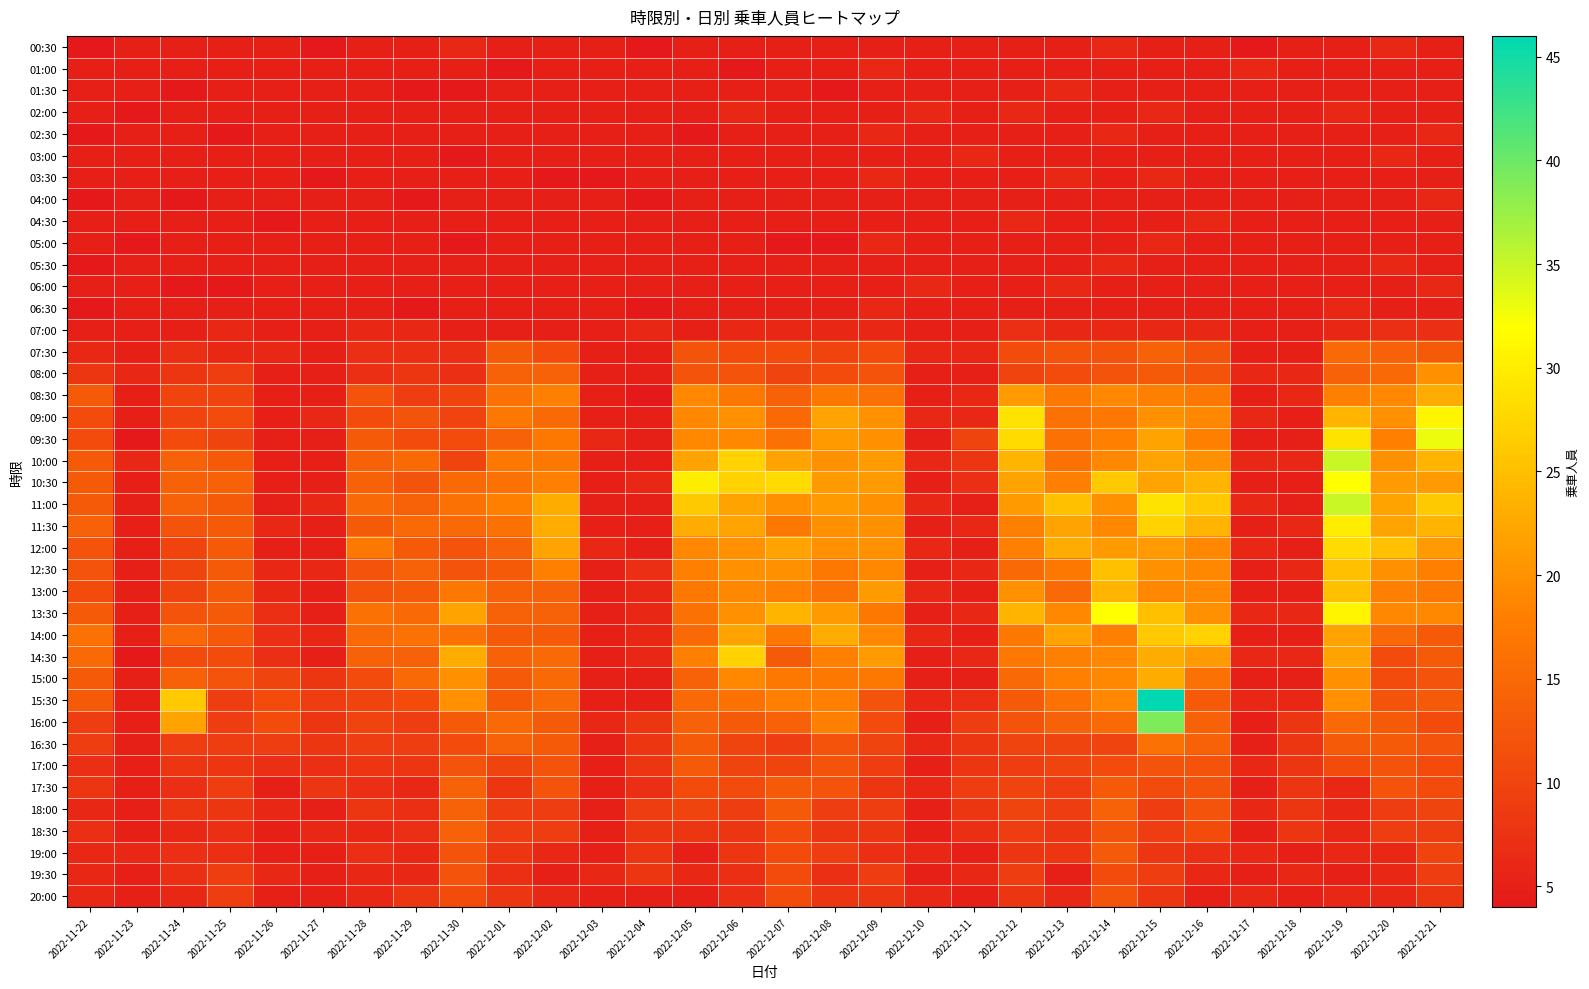

Reading right to left, what are all the values shown in this chart?

00:30: 2022-12-21=5	2022-12-20=6	2022-12-19=5	2022-12-18=5	2022-12-17=4	2022-12-16=5	2022-12-15=5	2022-12-14=6	2022-12-13=5	2022-12-12=5	2022-12-11=5	2022-12-10=5	2022-12-09=5	2022-12-08=5	2022-12-07=5	2022-12-06=5	2022-12-05=5	2022-12-04=4	2022-12-03=5	2022-12-02=5	2022-12-01=5	2022-11-30=6	2022-11-29=5	2022-11-28=5	2022-11-27=4	2022-11-26=5	2022-11-25=5	2022-11-24=5	2022-11-23=5	2022-11-22=4
01:00: 2022-12-21=5	2022-12-20=5	2022-12-19=5	2022-12-18=5	2022-12-17=6	2022-12-16=5	2022-12-15=5	2022-12-14=5	2022-12-13=5	2022-12-12=5	2022-12-11=5	2022-12-10=5	2022-12-09=6	2022-12-08=5	2022-12-07=5	2022-12-06=4	2022-12-05=5	2022-12-04=5	2022-12-03=5	2022-12-02=5	2022-12-01=4	2022-11-30=5	2022-11-29=5	2022-11-28=5	2022-11-27=5	2022-11-26=5	2022-11-25=5	2022-11-24=5	2022-11-23=5	2022-11-22=5
01:30: 2022-12-21=5	2022-12-20=5	2022-12-19=5	2022-12-18=5	2022-12-17=5	2022-12-16=5	2022-12-15=5	2022-12-14=5	2022-12-13=6	2022-12-12=5	2022-12-11=5	2022-12-10=5	2022-12-09=5	2022-12-08=4	2022-12-07=5	2022-12-06=5	2022-12-05=5	2022-12-04=5	2022-12-03=5	2022-12-02=5	2022-12-01=5	2022-11-30=4	2022-11-29=4	2022-11-28=5	2022-11-27=5	2022-11-26=5	2022-11-25=5	2022-11-24=4	2022-11-23=5	2022-11-22=5
02:00: 2022-12-21=5	2022-12-20=5	2022-12-19=6	2022-12-18=5	2022-12-17=5	2022-12-16=5	2022-12-15=6	2022-12-14=5	2022-12-13=5	2022-12-12=6	2022-12-11=5	2022-12-10=6	2022-12-09=5	2022-12-08=5	2022-12-07=5	2022-12-06=6	2022-12-05=5	2022-12-04=5	2022-12-03=5	2022-12-02=5	2022-12-01=5	2022-11-30=5	2022-11-29=5	2022-11-28=5	2022-11-27=5	2022-11-26=5	2022-11-25=5	2022-11-24=5	2022-11-23=4	2022-11-22=5
02:30: 2022-12-21=6	2022-12-20=5	2022-12-19=5	2022-12-18=5	2022-12-17=5	2022-12-16=5	2022-12-15=5	2022-12-14=6	2022-12-13=5	2022-12-12=5	2022-12-11=5	2022-12-10=5	2022-12-09=6	2022-12-08=5	2022-12-07=5	2022-12-06=5	2022-12-05=4	2022-12-04=5	2022-12-03=5	2022-12-02=5	2022-12-01=5	2022-11-30=5	2022-11-29=5	2022-11-28=5	2022-11-27=5	2022-11-26=5	2022-11-25=4	2022-11-24=5	2022-11-23=5	2022-11-22=4
03:00: 2022-12-21=5	2022-12-20=6	2022-12-19=5	2022-12-18=5	2022-12-17=5	2022-12-16=5	2022-12-15=5	2022-12-14=5	2022-12-13=5	2022-12-12=5	2022-12-11=6	2022-12-10=5	2022-12-09=5	2022-12-08=5	2022-12-07=5	2022-12-06=5	2022-12-05=5	2022-12-04=5	2022-12-03=5	2022-12-02=5	2022-12-01=5	2022-11-30=4	2022-11-29=5	2022-11-28=5	2022-11-27=5	2022-11-26=5	2022-11-25=5	2022-11-24=5	2022-11-23=5	2022-11-22=5
03:30: 2022-12-21=5	2022-12-20=5	2022-12-19=5	2022-12-18=5	2022-12-17=5	2022-12-16=5	2022-12-15=6	2022-12-14=5	2022-12-13=6	2022-12-12=5	2022-12-11=5	2022-12-10=5	2022-12-09=6	2022-12-08=5	2022-12-07=5	2022-12-06=5	2022-12-05=5	2022-12-04=5	2022-12-03=4	2022-12-02=4	2022-12-01=5	2022-11-30=5	2022-11-29=5	2022-11-28=5	2022-11-27=4	2022-11-26=5	2022-11-25=5	2022-11-24=5	2022-11-23=5	2022-11-22=5
04:00: 2022-12-21=6	2022-12-20=5	2022-12-19=5	2022-12-18=5	2022-12-17=5	2022-12-16=5	2022-12-15=5	2022-12-14=5	2022-12-13=5	2022-12-12=5	2022-12-11=5	2022-12-10=5	2022-12-09=5	2022-12-08=5	2022-12-07=5	2022-12-06=5	2022-12-05=5	2022-12-04=4	2022-12-03=5	2022-12-02=5	2022-12-01=5	2022-11-30=5	2022-11-29=4	2022-11-28=5	2022-11-27=5	2022-11-26=5	2022-11-25=5	2022-11-24=4	2022-11-23=5	2022-11-22=4
04:30: 2022-12-21=5	2022-12-20=5	2022-12-19=5	2022-12-18=5	2022-12-17=5	2022-12-16=6	2022-12-15=5	2022-12-14=5	2022-12-13=5	2022-12-12=6	2022-12-11=5	2022-12-10=5	2022-12-09=5	2022-12-08=5	2022-12-07=5	2022-12-06=5	2022-12-05=5	2022-12-04=5	2022-12-03=5	2022-12-02=5	2022-12-01=5	2022-11-30=5	2022-11-29=5	2022-11-28=5	2022-11-27=5	2022-11-26=4	2022-11-25=5	2022-11-24=5	2022-11-23=5	2022-11-22=5
05:00: 2022-12-21=5	2022-12-20=5	2022-12-19=5	2022-12-18=5	2022-12-17=5	2022-12-16=5	2022-12-15=6	2022-12-14=5	2022-12-13=5	2022-12-12=5	2022-12-11=5	2022-12-10=5	2022-12-09=6	2022-12-08=4	2022-12-07=4	2022-12-06=5	2022-12-05=5	2022-12-04=5	2022-12-03=5	2022-12-02=5	2022-12-01=5	2022-11-30=4	2022-11-29=5	2022-11-28=5	2022-11-27=5	2022-11-26=5	2022-11-25=5	2022-11-24=5	2022-11-23=4	2022-11-22=5
05:30: 2022-12-21=5	2022-12-20=6	2022-12-19=5	2022-12-18=5	2022-12-17=5	2022-12-16=5	2022-12-15=5	2022-12-14=6	2022-12-13=5	2022-12-12=5	2022-12-11=5	2022-12-10=5	2022-12-09=5	2022-12-08=5	2022-12-07=5	2022-12-06=5	2022-12-05=5	2022-12-04=5	2022-12-03=5	2022-12-02=5	2022-12-01=5	2022-11-30=5	2022-11-29=5	2022-11-28=5	2022-11-27=5	2022-11-26=5	2022-11-25=5	2022-11-24=5	2022-11-23=5	2022-11-22=4
06:00: 2022-12-21=6	2022-12-20=5	2022-12-19=5	2022-12-18=5	2022-12-17=5	2022-12-16=5	2022-12-15=5	2022-12-14=5	2022-12-13=6	2022-12-12=5	2022-12-11=5	2022-12-10=6	2022-12-09=5	2022-12-08=5	2022-12-07=5	2022-12-06=5	2022-12-05=5	2022-12-04=5	2022-12-03=5	2022-12-02=5	2022-12-01=5	2022-11-30=5	2022-11-29=5	2022-11-28=5	2022-11-27=5	2022-11-26=5	2022-11-25=4	2022-11-24=4	2022-11-23=5	2022-11-22=5
06:30: 2022-12-21=5	2022-12-20=5	2022-12-19=6	2022-12-18=5	2022-12-17=5	2022-12-16=5	2022-12-15=5	2022-12-14=5	2022-12-13=5	2022-12-12=5	2022-12-11=5	2022-12-10=5	2022-12-09=6	2022-12-08=5	2022-12-07=5	2022-12-06=5	2022-12-05=5	2022-12-04=4	2022-12-03=5	2022-12-02=5	2022-12-01=5	2022-11-30=5	2022-11-29=4	2022-11-28=5	2022-11-27=5	2022-11-26=5	2022-11-25=5	2022-11-24=5	2022-11-23=5	2022-11-22=4
07:00: 2022-12-21=7	2022-12-20=7	2022-12-19=6	2022-12-18=5	2022-12-17=5	2022-12-16=6	2022-12-15=6	2022-12-14=6	2022-12-13=6	2022-12-12=7	2022-12-11=5	2022-12-10=5	2022-12-09=6	2022-12-08=6	2022-12-07=6	2022-12-06=6	2022-12-05=5	2022-12-04=6	2022-12-03=5	2022-12-02=5	2022-12-01=5	2022-11-30=5	2022-11-29=6	2022-11-28=6	2022-11-27=5	2022-11-26=5	2022-11-25=6	2022-11-24=5	2022-11-23=5	2022-11-22=5
07:30: 2022-12-21=13	2022-12-20=14	2022-12-19=15	2022-12-18=5	2022-12-17=5	2022-12-16=12	2022-12-15=14	2022-12-14=12	2022-12-13=12	2022-12-12=11	2022-12-11=6	2022-12-10=6	2022-12-09=11	2022-12-08=10	2022-12-07=11	2022-12-06=11	2022-12-05=12	2022-12-04=5	2022-12-03=5	2022-12-02=11	2022-12-01=13	2022-11-30=7	2022-11-29=7	2022-11-28=7	2022-11-27=5	2022-11-26=6	2022-11-25=6	2022-11-24=7	2022-11-23=5	2022-11-22=6
08:00: 2022-12-21=20	2022-12-20=15	2022-12-19=14	2022-12-18=6	2022-12-17=6	2022-12-16=12	2022-12-15=13	2022-12-14=12	2022-12-13=11	2022-12-12=10	2022-12-11=5	2022-12-10=5	2022-12-09=12	2022-12-08=11	2022-12-07=10	2022-12-06=12	2022-12-05=12	2022-12-04=5	2022-12-03=5	2022-12-02=14	2022-12-01=14	2022-11-30=7	2022-11-29=8	2022-11-28=7	2022-11-27=5	2022-11-26=5	2022-11-25=9	2022-11-24=8	2022-11-23=6	2022-11-22=8
08:30: 2022-12-21=23	2022-12-20=19	2022-12-19=18	2022-12-18=6	2022-12-17=5	2022-12-16=17	2022-12-15=18	2022-12-14=19	2022-12-13=17	2022-12-12=21	2022-12-11=6	2022-12-10=5	2022-12-09=16	2022-12-08=17	2022-12-07=14	2022-12-06=17	2022-12-05=19	2022-12-04=4	2022-12-03=5	2022-12-02=18	2022-12-01=16	2022-11-30=10	2022-11-29=9	2022-11-28=12	2022-11-27=5	2022-11-26=5	2022-11-25=10	2022-11-24=10	2022-11-23=5	2022-11-22=13
09:00: 2022-12-21=31	2022-12-20=20	2022-12-19=24	2022-12-18=5	2022-12-17=6	2022-12-16=19	2022-12-15=20	2022-12-14=17	2022-12-13=16	2022-12-12=29	2022-12-11=6	2022-12-10=6	2022-12-09=20	2022-12-08=22	2022-12-07=15	2022-12-06=20	2022-12-05=19	2022-12-04=5	2022-12-03=5	2022-12-02=15	2022-12-01=17	2022-11-30=10	2022-11-29=12	2022-11-28=11	2022-11-27=6	2022-11-26=5	2022-11-25=11	2022-11-24=10	2022-11-23=5	2022-11-22=11
09:30: 2022-12-21=33	2022-12-20=18	2022-12-19=29	2022-12-18=5	2022-12-17=5	2022-12-16=18	2022-12-15=22	2022-12-14=18	2022-12-13=16	2022-12-12=28	2022-12-11=10	2022-12-10=5	2022-12-09=20	2022-12-08=21	2022-12-07=16	2022-12-06=19	2022-12-05=19	2022-12-04=5	2022-12-03=6	2022-12-02=17	2022-12-01=14	2022-11-30=11	2022-11-29=11	2022-11-28=13	2022-11-27=5	2022-11-26=5	2022-11-25=10	2022-11-24=11	2022-11-23=4	2022-11-22=11
10:00: 2022-12-21=24	2022-12-20=20	2022-12-19=35	2022-12-18=6	2022-12-17=6	2022-12-16=20	2022-12-15=22	2022-12-14=19	2022-12-13=16	2022-12-12=24	2022-12-11=8	2022-12-10=6	2022-12-09=21	2022-12-08=20	2022-12-07=22	2022-12-06=27	2022-12-05=22	2022-12-04=5	2022-12-03=5	2022-12-02=17	2022-12-01=17	2022-11-30=10	2022-11-29=15	2022-11-28=14	2022-11-27=5	2022-11-26=5	2022-11-25=13	2022-11-24=14	2022-11-23=6	2022-11-22=13
10:30: 2022-12-21=21	2022-12-20=21	2022-12-19=32	2022-12-18=5	2022-12-17=5	2022-12-16=24	2022-12-15=22	2022-12-14=26	2022-12-13=18	2022-12-12=22	2022-12-11=7	2022-12-10=5	2022-12-09=21	2022-12-08=21	2022-12-07=28	2022-12-06=27	2022-12-05=30	2022-12-04=6	2022-12-03=5	2022-12-02=18	2022-12-01=16	2022-11-30=15	2022-11-29=12	2022-11-28=14	2022-11-27=5	2022-11-26=5	2022-11-25=14	2022-11-24=14	2022-11-23=5	2022-11-22=13
11:00: 2022-12-21=26	2022-12-20=22	2022-12-19=35	2022-12-18=5	2022-12-17=6	2022-12-16=26	2022-12-15=29	2022-12-14=20	2022-12-13=25	2022-12-12=21	2022-12-11=5	2022-12-10=6	2022-12-09=20	2022-12-08=21	2022-12-07=20	2022-12-06=22	2022-12-05=26	2022-12-04=5	2022-12-03=5	2022-12-02=23	2022-12-01=18	2022-11-30=16	2022-11-29=14	2022-11-28=15	2022-11-27=6	2022-11-26=5	2022-11-25=13	2022-11-24=14	2022-11-23=5	2022-11-22=13
11:30: 2022-12-21=24	2022-12-20=22	2022-12-19=30	2022-12-18=6	2022-12-17=5	2022-12-16=24	2022-12-15=27	2022-12-14=19	2022-12-13=22	2022-12-12=18	2022-12-11=6	2022-12-10=5	2022-12-09=20	2022-12-08=20	2022-12-07=17	2022-12-06=22	2022-12-05=23	2022-12-04=5	2022-12-03=5	2022-12-02=23	2022-12-01=16	2022-11-30=15	2022-11-29=15	2022-11-28=13	2022-11-27=5	2022-11-26=6	2022-11-25=13	2022-11-24=12	2022-11-23=5	2022-11-22=14
12:00: 2022-12-21=21	2022-12-20=25	2022-12-19=28	2022-12-18=5	2022-12-17=6	2022-12-16=19	2022-12-15=21	2022-12-14=21	2022-12-13=23	2022-12-12=18	2022-12-11=5	2022-12-10=6	2022-12-09=20	2022-12-08=20	2022-12-07=22	2022-12-06=20	2022-12-05=19	2022-12-04=5	2022-12-03=6	2022-12-02=22	2022-12-01=14	2022-11-30=12	2022-11-29=13	2022-11-28=17	2022-11-27=5	2022-11-26=5	2022-11-25=13	2022-11-24=10	2022-11-23=5	2022-11-22=12
12:30: 2022-12-21=18	2022-12-20=20	2022-12-19=25	2022-12-18=6	2022-12-17=5	2022-12-16=19	2022-12-15=20	2022-12-14=25	2022-12-13=17	2022-12-12=15	2022-12-11=6	2022-12-10=5	2022-12-09=19	2022-12-08=17	2022-12-07=20	2022-12-06=20	2022-12-05=18	2022-12-04=7	2022-12-03=5	2022-12-02=18	2022-12-01=13	2022-11-30=12	2022-11-29=14	2022-11-28=12	2022-11-27=6	2022-11-26=6	2022-11-25=13	2022-11-24=10	2022-11-23=5	2022-11-22=12
13:00: 2022-12-21=17	2022-12-20=18	2022-12-19=25	2022-12-18=5	2022-12-17=5	2022-12-16=19	2022-12-15=19	2022-12-14=24	2022-12-13=15	2022-12-12=20	2022-12-11=5	2022-12-10=6	2022-12-09=21	2022-12-08=16	2022-12-07=18	2022-12-06=19	2022-12-05=17	2022-12-04=6	2022-12-03=5	2022-12-02=14	2022-12-01=14	2022-11-30=17	2022-11-29=13	2022-11-28=12	2022-11-27=5	2022-11-26=6	2022-11-25=13	2022-11-24=10	2022-11-23=5	2022-11-22=11
13:30: 2022-12-21=19	2022-12-20=19	2022-12-19=31	2022-12-18=6	2022-12-17=6	2022-12-16=20	2022-12-15=25	2022-12-14=32	2022-12-13=19	2022-12-12=24	2022-12-11=6	2022-12-10=5	2022-12-09=17	2022-12-08=21	2022-12-07=24	2022-12-06=20	2022-12-05=16	2022-12-04=6	2022-12-03=5	2022-12-02=14	2022-12-01=14	2022-11-30=22	2022-11-29=15	2022-11-28=16	2022-11-27=5	2022-11-26=7	2022-11-25=13	2022-11-24=12	2022-11-23=5	2022-11-22=13
14:00: 2022-12-21=13	2022-12-20=15	2022-12-19=22	2022-12-18=5	2022-12-17=5	2022-12-16=27	2022-12-15=26	2022-12-14=18	2022-12-13=22	2022-12-12=17	2022-12-11=5	2022-12-10=6	2022-12-09=19	2022-12-08=23	2022-12-07=17	2022-12-06=22	2022-12-05=15	2022-12-04=6	2022-12-03=5	2022-12-02=13	2022-12-01=13	2022-11-30=16	2022-11-29=16	2022-11-28=15	2022-11-27=6	2022-11-26=7	2022-11-25=13	2022-11-24=15	2022-11-23=5	2022-11-22=16
14:30: 2022-12-21=13	2022-12-20=11	2022-12-19=22	2022-12-18=6	2022-12-17=6	2022-12-16=21	2022-12-15=23	2022-12-14=19	2022-12-13=18	2022-12-12=17	2022-12-11=6	2022-12-10=5	2022-12-09=21	2022-12-08=18	2022-12-07=13	2022-12-06=27	2022-12-05=18	2022-12-04=6	2022-12-03=5	2022-12-02=15	2022-12-01=14	2022-11-30=23	2022-11-29=14	2022-11-28=14	2022-11-27=5	2022-11-26=7	2022-11-25=11	2022-11-24=11	2022-11-23=4	2022-11-22=15
15:00: 2022-12-21=12	2022-12-20=11	2022-12-19=20	2022-12-18=5	2022-12-17=5	2022-12-16=16	2022-12-15=23	2022-12-14=19	2022-12-13=18	2022-12-12=15	2022-12-11=5	2022-12-10=5	2022-12-09=17	2022-12-08=17	2022-12-07=17	2022-12-06=19	2022-12-05=14	2022-12-04=5	2022-12-03=5	2022-12-02=15	2022-12-01=13	2022-11-30=20	2022-11-29=15	2022-11-28=11	2022-11-27=8	2022-11-26=10	2022-11-25=12	2022-11-24=14	2022-11-23=5	2022-11-22=13
15:30: 2022-12-21=13	2022-12-20=12	2022-12-19=20	2022-12-18=6	2022-12-17=6	2022-12-16=13	2022-12-15=46	2022-12-14=19	2022-12-13=16	2022-12-12=13	2022-12-11=7	2022-12-10=6	2022-12-09=12	2022-12-08=18	2022-12-07=18	2022-12-06=16	2022-12-05=15	2022-12-04=5	2022-12-03=5	2022-12-02=15	2022-12-01=13	2022-11-30=20	2022-11-29=11	2022-11-28=10	2022-11-27=9	2022-11-26=11	2022-11-25=9	2022-11-24=26	2022-11-23=5	2022-11-22=13
16:00: 2022-12-21=11	2022-12-20=13	2022-12-19=15	2022-12-18=8	2022-12-17=5	2022-12-16=14	2022-12-15=39	2022-12-14=15	2022-12-13=14	2022-12-12=12	2022-12-11=9	2022-12-10=5	2022-12-09=11	2022-12-08=18	2022-12-07=14	2022-12-06=13	2022-12-05=14	2022-12-04=8	2022-12-03=6	2022-12-02=13	2022-12-01=15	2022-11-30=13	2022-11-29=9	2022-11-28=10	2022-11-27=8	2022-11-26=11	2022-11-25=9	2022-11-24=22	2022-11-23=5	2022-11-22=9
16:30: 2022-12-21=12	2022-12-20=13	2022-12-19=13	2022-12-18=8	2022-12-17=5	2022-12-16=14	2022-12-15=16	2022-12-14=10	2022-12-13=10	2022-12-12=10	2022-12-11=8	2022-12-10=6	2022-12-09=10	2022-12-08=12	2022-12-07=9	2022-12-06=10	2022-12-05=13	2022-12-04=8	2022-12-03=5	2022-12-02=13	2022-12-01=14	2022-11-30=11	2022-11-29=9	2022-11-28=9	2022-11-27=8	2022-11-26=9	2022-11-25=9	2022-11-24=9	2022-11-23=5	2022-11-22=9
17:00: 2022-12-21=11	2022-12-20=12	2022-12-19=11	2022-12-18=8	2022-12-17=6	2022-12-16=12	2022-12-15=12	2022-12-14=11	2022-12-13=10	2022-12-12=9	2022-12-11=8	2022-12-10=5	2022-12-09=9	2022-12-08=12	2022-12-07=10	2022-12-06=10	2022-12-05=13	2022-12-04=8	2022-12-03=5	2022-12-02=12	2022-12-01=10	2022-11-30=12	2022-11-29=8	2022-11-28=8	2022-11-27=7	2022-11-26=7	2022-11-25=8	2022-11-24=8	2022-11-23=5	2022-11-22=7
17:30: 2022-12-21=11	2022-12-20=12	2022-12-19=6	2022-12-18=8	2022-12-17=5	2022-12-16=12	2022-12-15=11	2022-12-14=13	2022-12-13=9	2022-12-12=10	2022-12-11=9	2022-12-10=6	2022-12-09=8	2022-12-08=12	2022-12-07=13	2022-12-06=11	2022-12-05=11	2022-12-04=7	2022-12-03=5	2022-12-02=12	2022-12-01=8	2022-11-30=14	2022-11-29=6	2022-11-28=7	2022-11-27=8	2022-11-26=5	2022-11-25=9	2022-11-24=7	2022-11-23=5	2022-11-22=8
18:00: 2022-12-21=10	2022-12-20=9	2022-12-19=6	2022-12-18=8	2022-12-17=6	2022-12-16=12	2022-12-15=9	2022-12-14=14	2022-12-13=9	2022-12-12=10	2022-12-11=8	2022-12-10=5	2022-12-09=9	2022-12-08=9	2022-12-07=13	2022-12-06=9	2022-12-05=10	2022-12-04=9	2022-12-03=5	2022-12-02=9	2022-12-01=9	2022-11-30=14	2022-11-29=7	2022-11-28=8	2022-11-27=5	2022-11-26=6	2022-11-25=8	2022-11-24=8	2022-11-23=5	2022-11-22=6
18:30: 2022-12-21=9	2022-12-20=9	2022-12-19=6	2022-12-18=8	2022-12-17=5	2022-12-16=11	2022-12-15=9	2022-12-14=12	2022-12-13=8	2022-12-12=9	2022-12-11=7	2022-12-10=5	2022-12-09=8	2022-12-08=8	2022-12-07=11	2022-12-06=8	2022-12-05=8	2022-12-04=8	2022-12-03=5	2022-12-02=9	2022-12-01=9	2022-11-30=14	2022-11-29=7	2022-11-28=6	2022-11-27=6	2022-11-26=5	2022-11-25=7	2022-11-24=6	2022-11-23=5	2022-11-22=7
19:00: 2022-12-21=10	2022-12-20=6	2022-12-19=6	2022-12-18=5	2022-12-17=6	2022-12-16=7	2022-12-15=8	2022-12-14=13	2022-12-13=8	2022-12-12=8	2022-12-11=5	2022-12-10=6	2022-12-09=7	2022-12-08=9	2022-12-07=11	2022-12-06=8	2022-12-05=5	2022-12-04=8	2022-12-03=5	2022-12-02=6	2022-12-01=8	2022-11-30=12	2022-11-29=6	2022-11-28=7	2022-11-27=5	2022-11-26=5	2022-11-25=7	2022-11-24=7	2022-11-23=6	2022-11-22=6
19:30: 2022-12-21=9	2022-12-20=6	2022-12-19=5	2022-12-18=6	2022-12-17=5	2022-12-16=6	2022-12-15=9	2022-12-14=11	2022-12-13=5	2022-12-12=9	2022-12-11=6	2022-12-10=5	2022-12-09=9	2022-12-08=7	2022-12-07=11	2022-12-06=7	2022-12-05=6	2022-12-04=8	2022-12-03=6	2022-12-02=5	2022-12-01=7	2022-11-30=12	2022-11-29=6	2022-11-28=6	2022-11-27=5	2022-11-26=6	2022-11-25=9	2022-11-24=7	2022-11-23=5	2022-11-22=6
20:00: 2022-12-21=8	2022-12-20=6	2022-12-19=6	2022-12-18=5	2022-12-17=6	2022-12-16=5	2022-12-15=8	2022-12-14=12	2022-12-13=6	2022-12-12=8	2022-12-11=5	2022-12-10=6	2022-12-09=8	2022-12-08=8	2022-12-07=11	2022-12-06=7	2022-12-05=5	2022-12-04=5	2022-12-03=5	2022-12-02=6	2022-12-01=8	2022-11-30=11	2022-11-29=8	2022-11-28=6	2022-11-27=5	2022-11-26=5	2022-11-25=9	2022-11-24=6	2022-11-23=5	2022-11-22=6